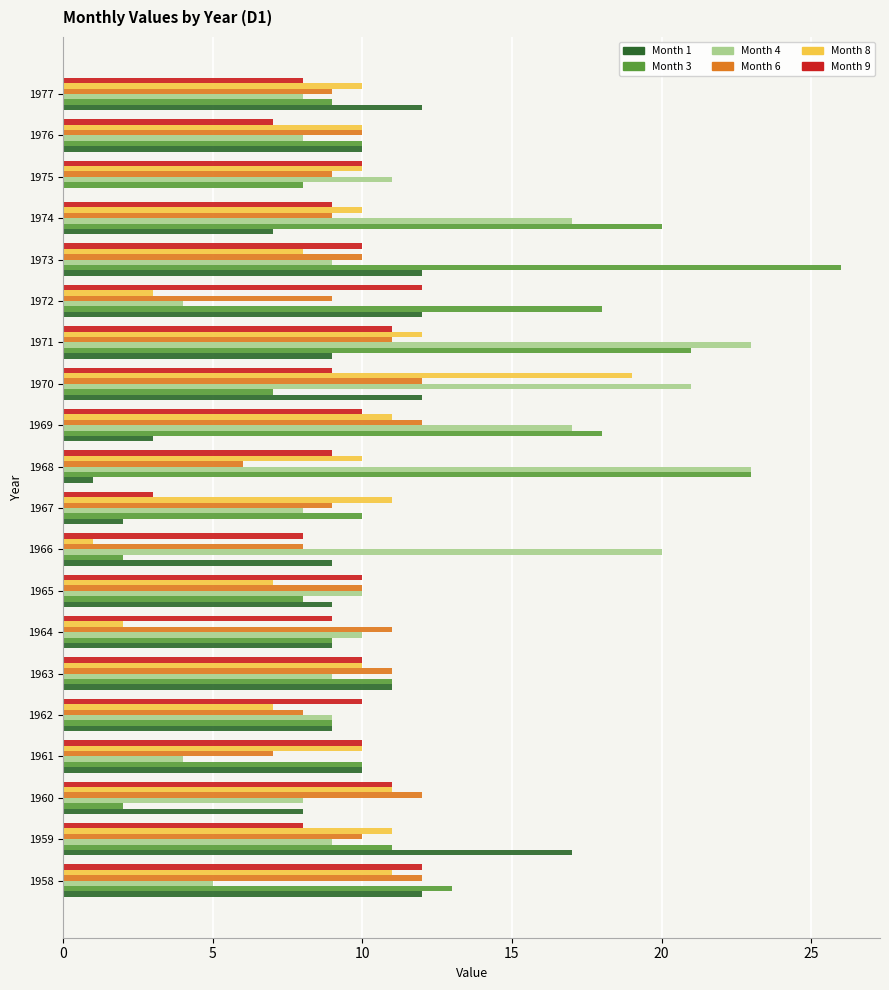

Which series changed the most between 1969 and 1975?

Month 3